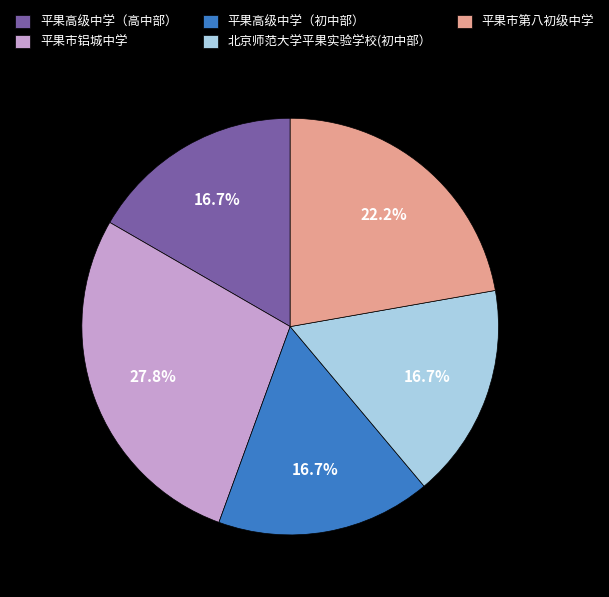

To the nearest percent, what percentage of the pie is 平果高级中学（初中部）?

17%